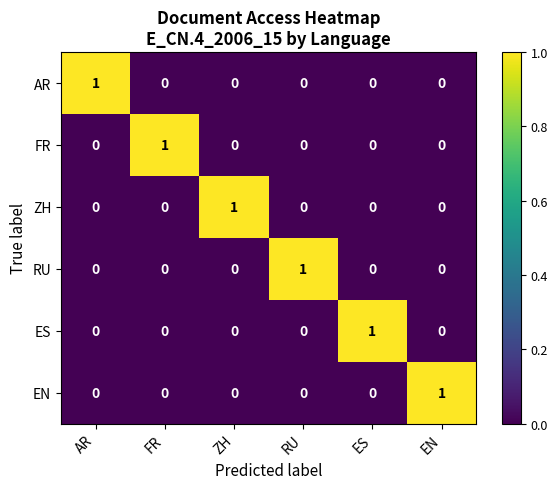

The ES series shows 0 at RU. True or false?

True